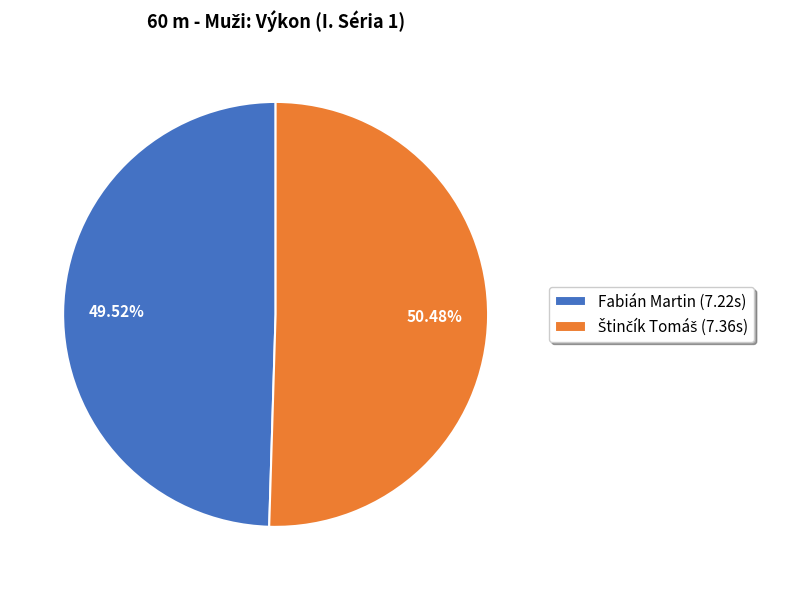

To the nearest percent, what is the difference between the largest and smallest slice percentages?

1%